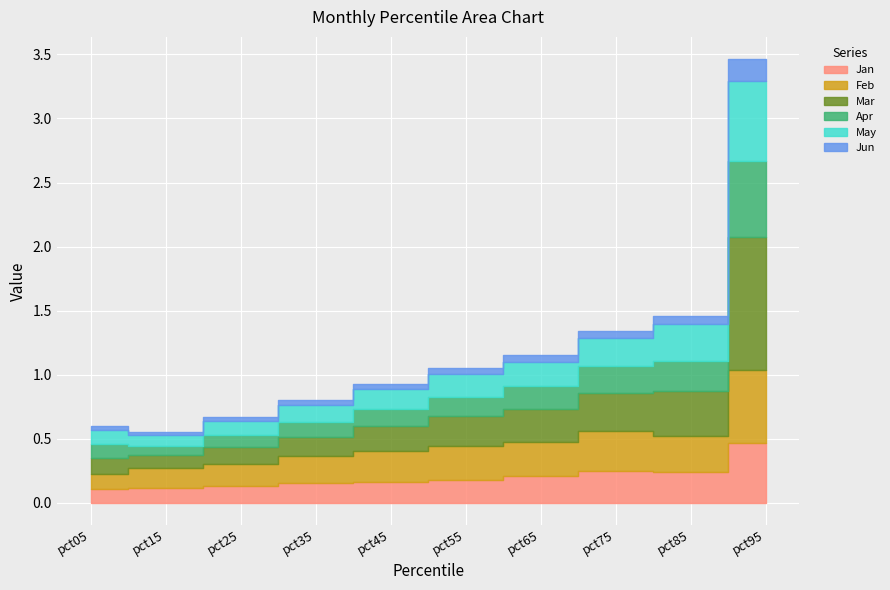

True or false: Apr and Jun cross at least once.

False